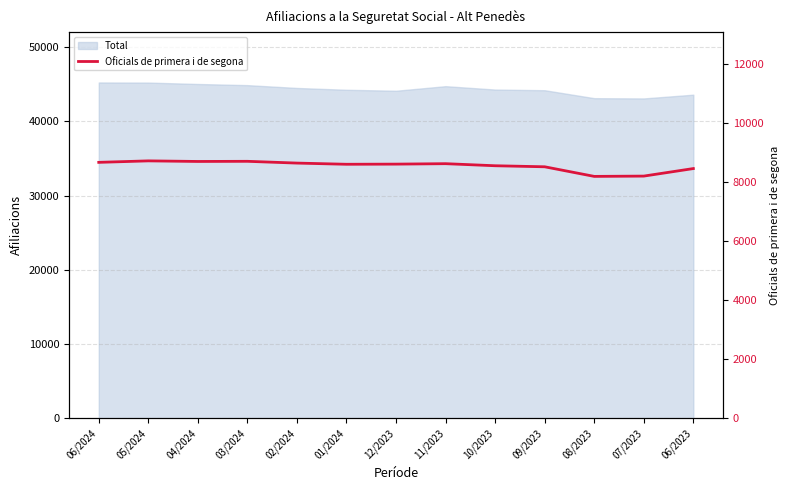

Reading left to right, list all the values displayed in this chart.

8665	8715	8695	8700	8640	8600	8605	8620	8550	8515	8190	8200	8455